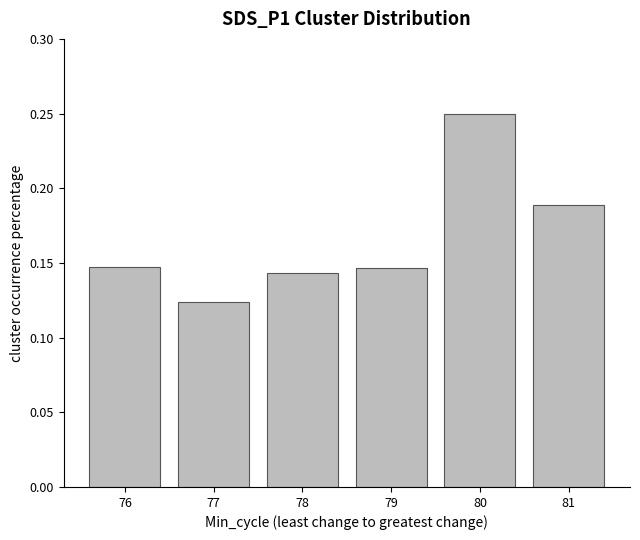

Count the values in the range 0 to 1.

6